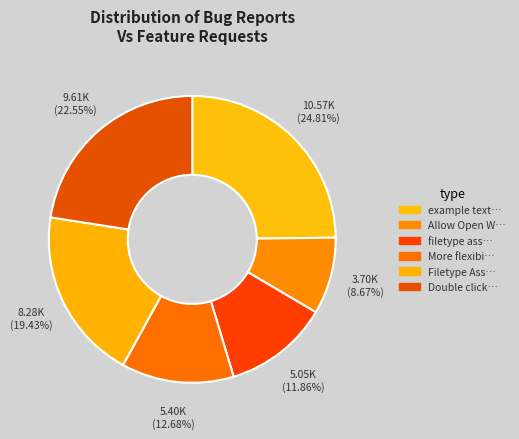

Does any single category account for the majority?

No